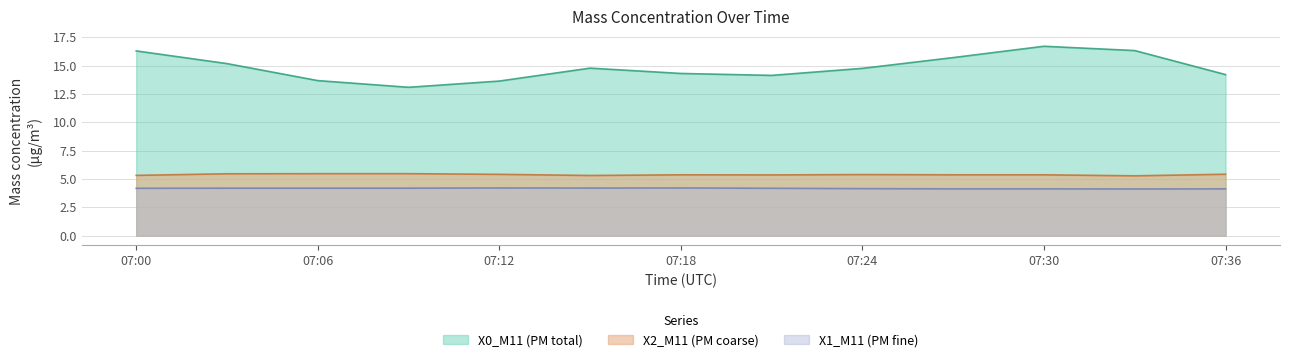

Reading left to right, transcribe all the data shown in this chart.

X0_M11 (PM total): 16.3	15.2	13.7	13.1	13.6	14.8	14.3	14.1	14.8	15.7	16.7	16.3	14.2
X2_M11 (PM coarse): 5.3	5.5	5.5	5.5	5.4	5.3	5.4	5.4	5.4	5.4	5.4	5.3	5.4
X1_M11 (PM fine): 4.2	4.2	4.2	4.2	4.2	4.2	4.2	4.2	4.2	4.1	4.1	4.1	4.1